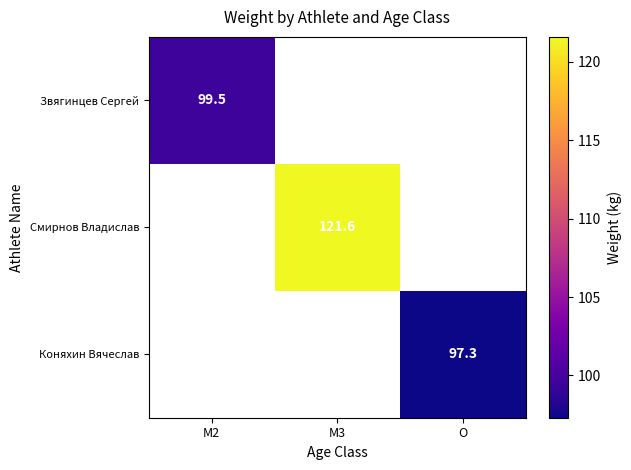

The value of Коняхин Вячеслав at O is 171.0. True or false?

False